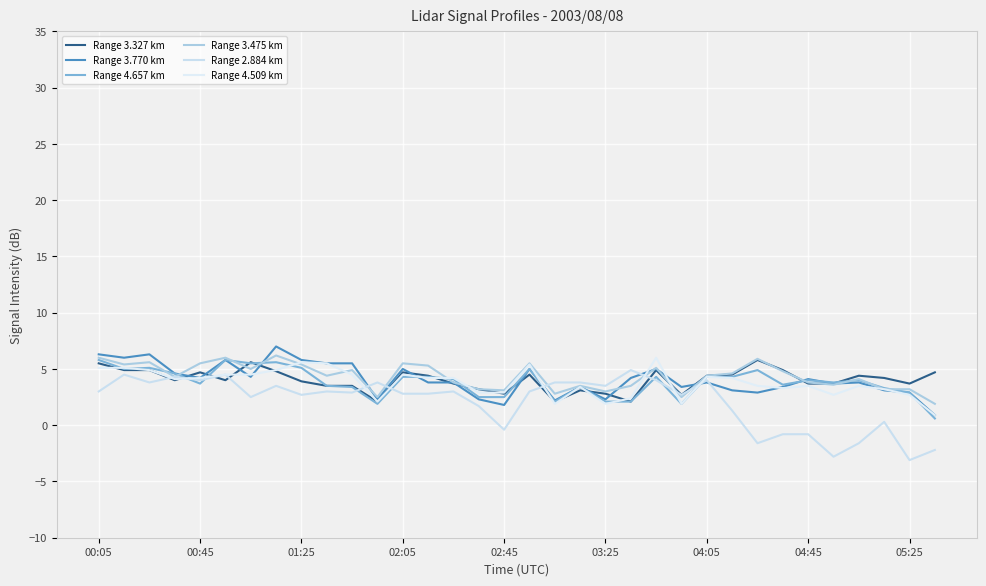

Where is the first local maximum for Range 2.884 km?

00:45